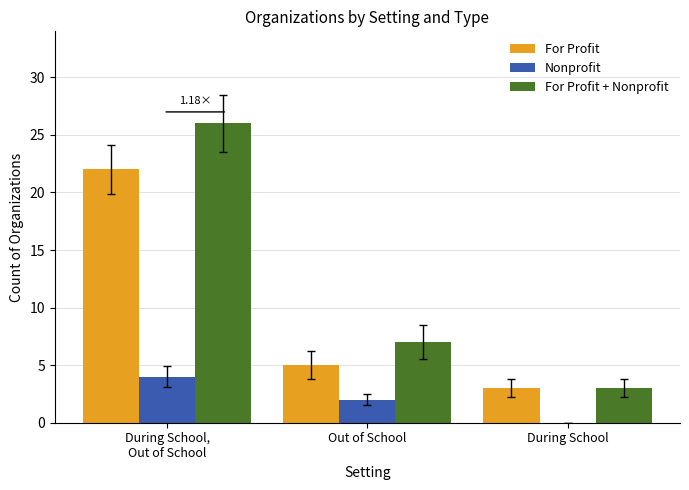

Where is For Profit nearest to the value 12?

Out of School